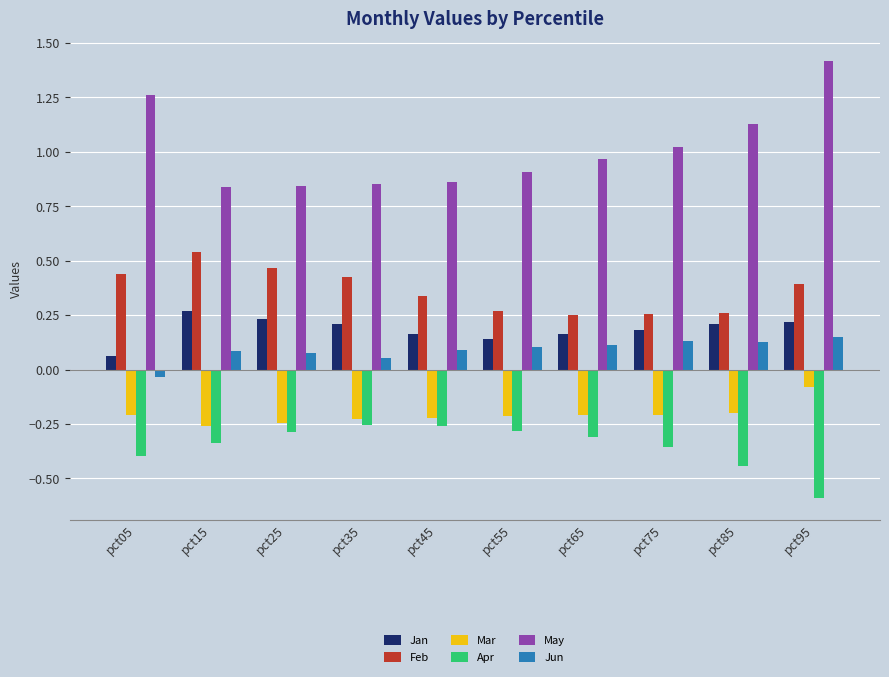

True or false: May has a value of 0.6 at pct75.

False